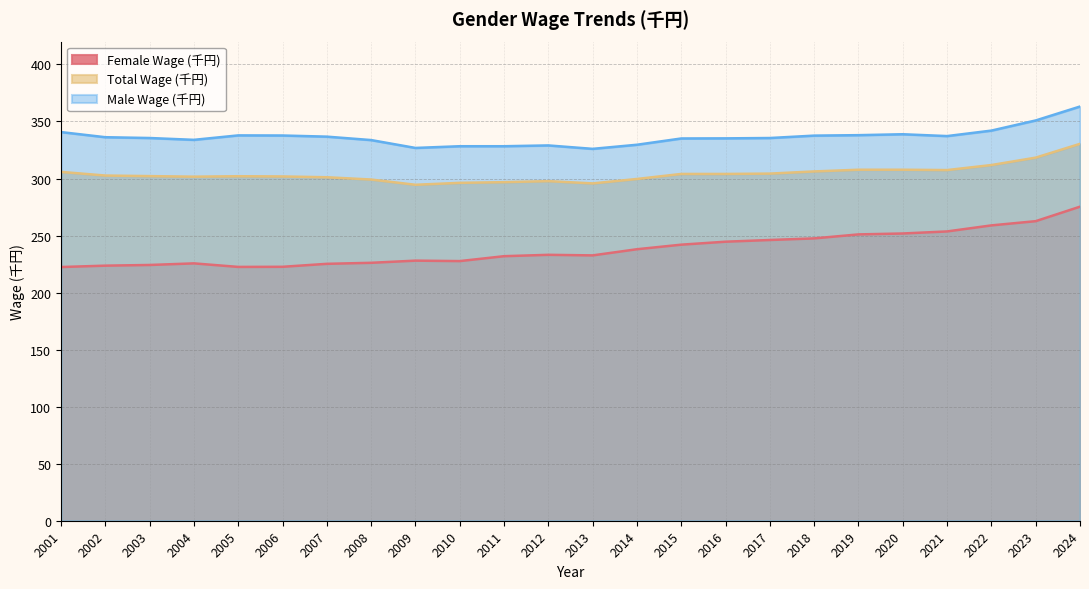

At which label does Total Wage (千円) reach its minimum?

2009